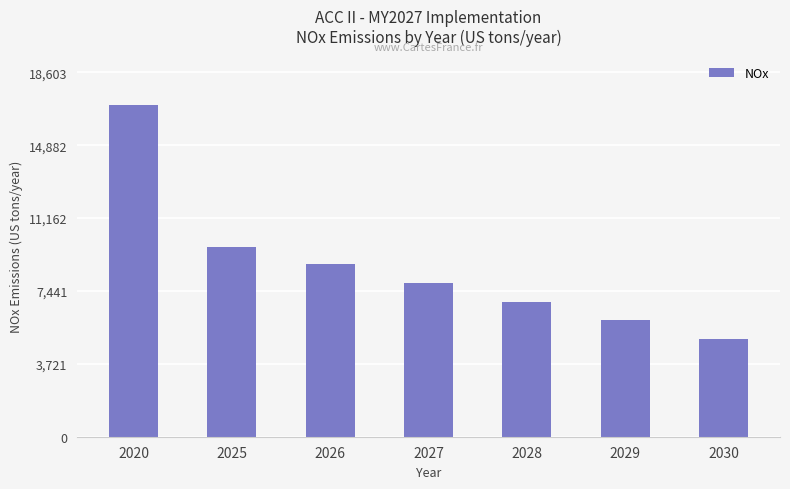

Reading left to right, list all the values displayed in this chart.

2020=16911.6	2025=9687.8	2026=8814.9	2027=7831.6	2028=6891.1	2029=5941.8	2030=4995.8